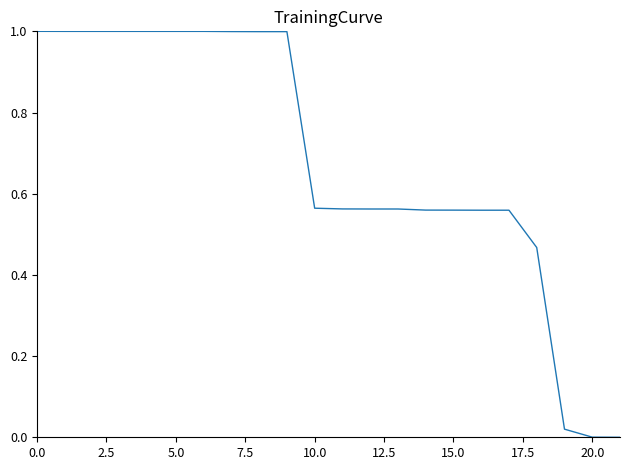

What is the difference between the maximum and minimum values?

1.0